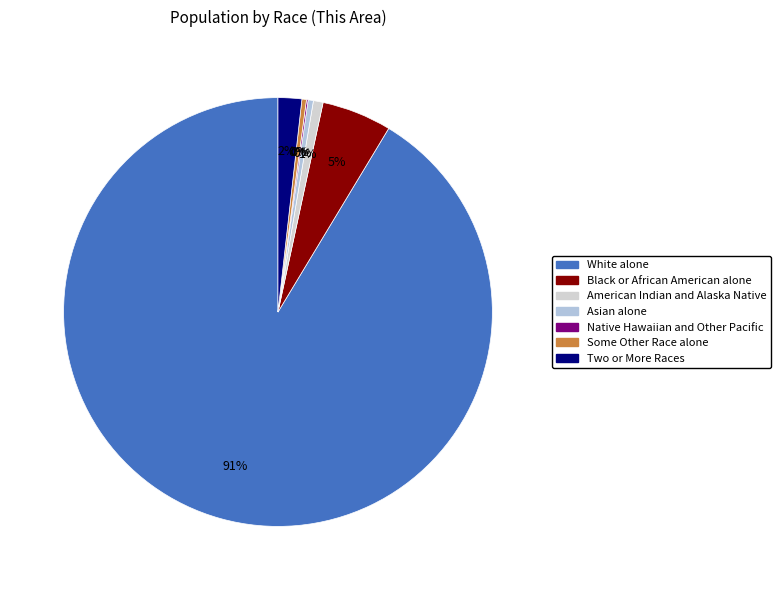

What is the total percentage of Asian alone and Native Hawaiian and Other Pacific?

0.5%